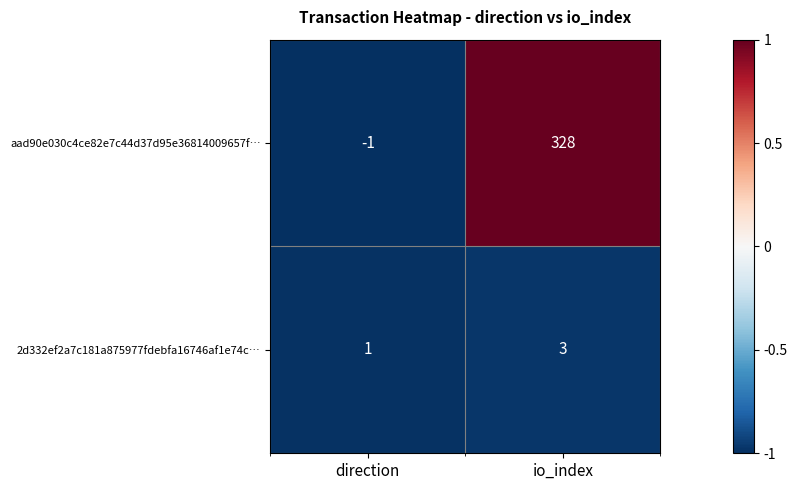

Rank the series at direction from highest to lowest value.

2d332ef2a7c181a875977fdebfa16746af1e74c…, aad90e030c4ce82e7c44d37d95e36814009657f…